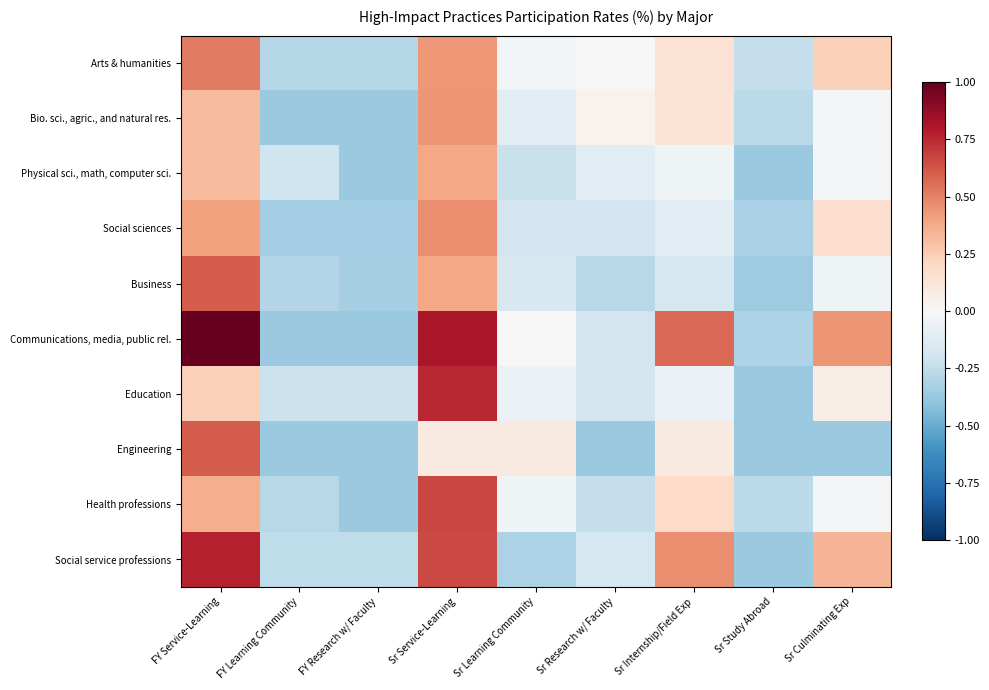

What is the total value across all series at FY Research w/ Faculty?

-3.3